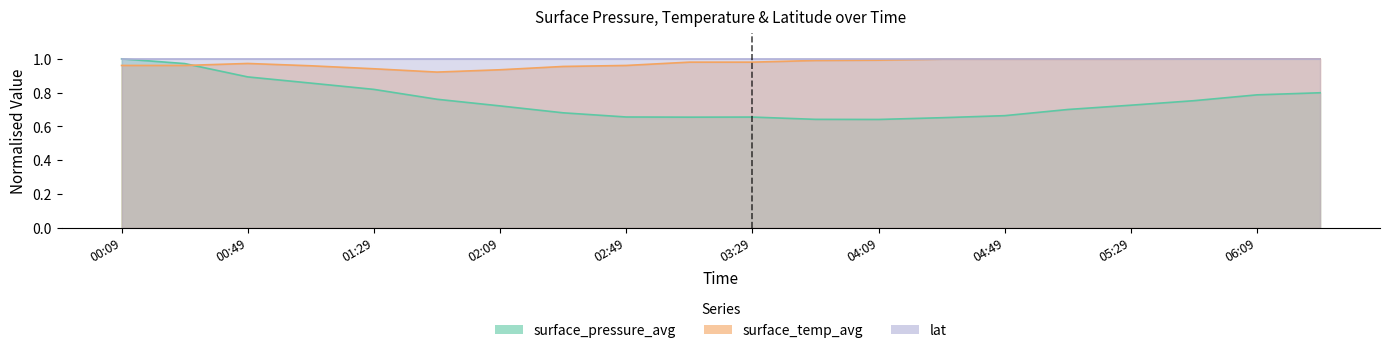

What is the sum of all surface_temp_avg values?

19.5